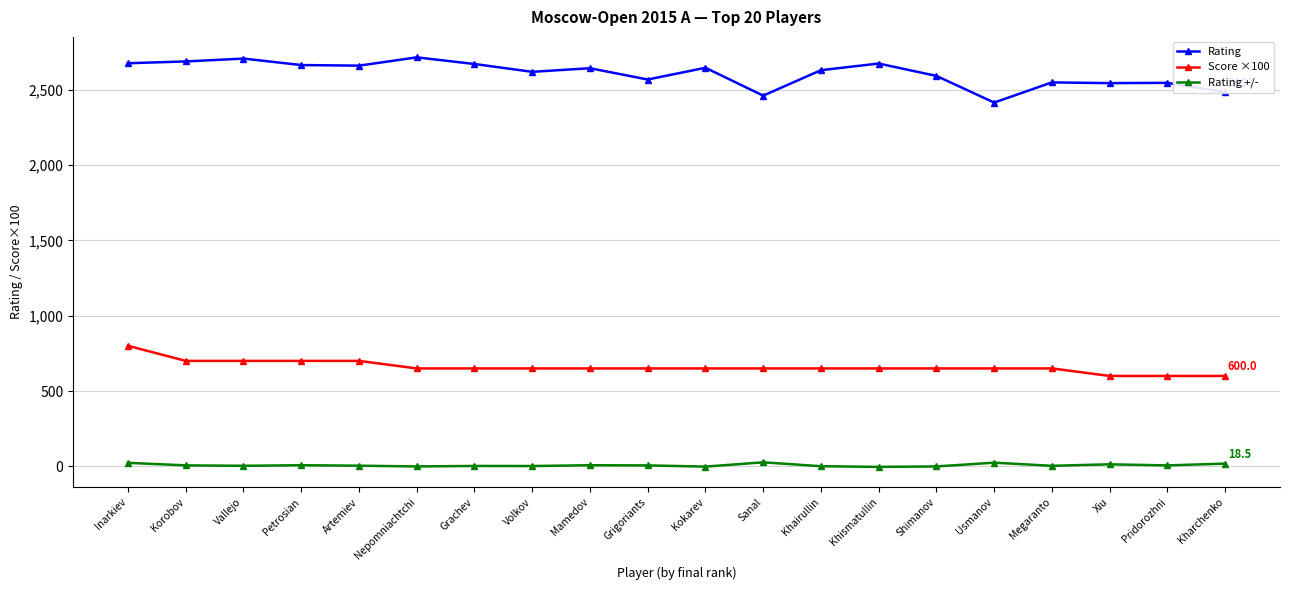

True or false: Rating +/- and Rating intersect in this chart.

False